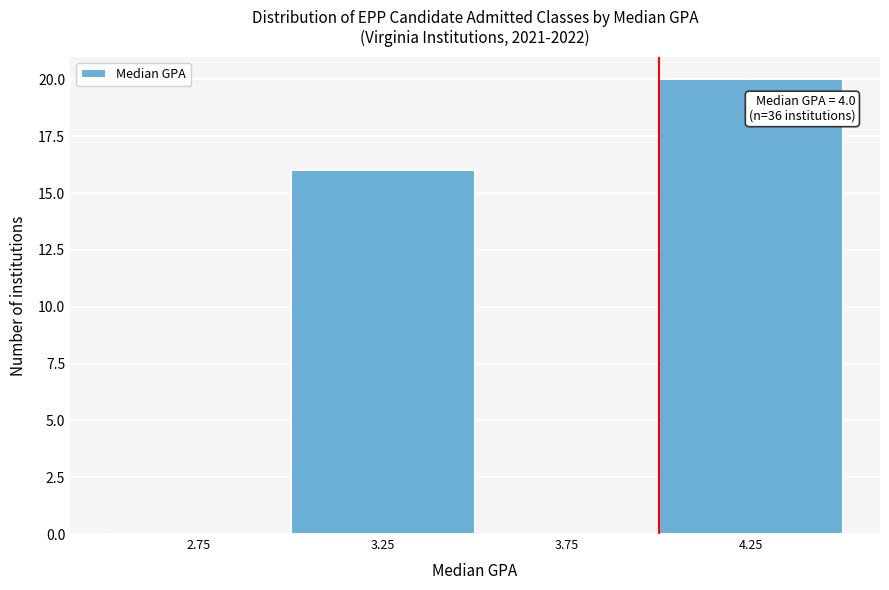

Over which range of the x-axis is the bar tallest?

4.0 to 4.5